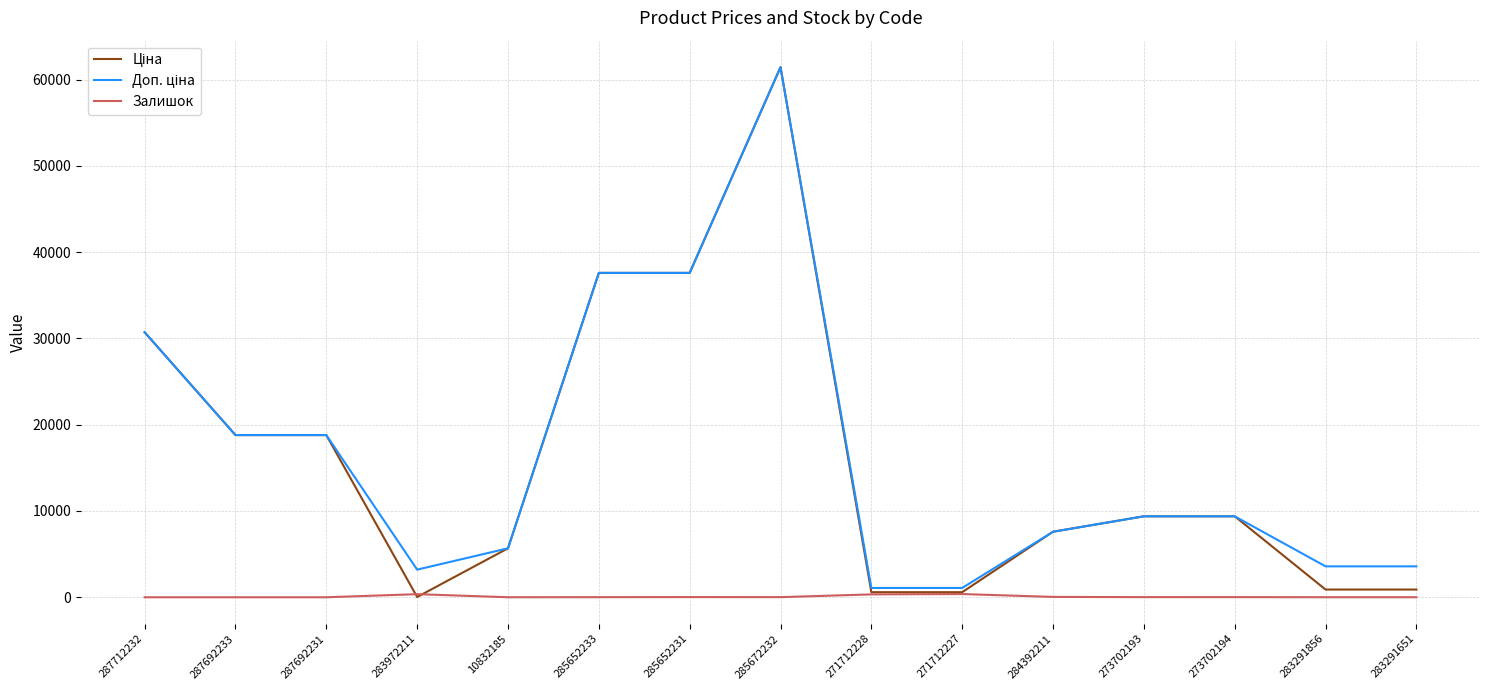

Which label corresponds to the largest value in the chart?

285672232